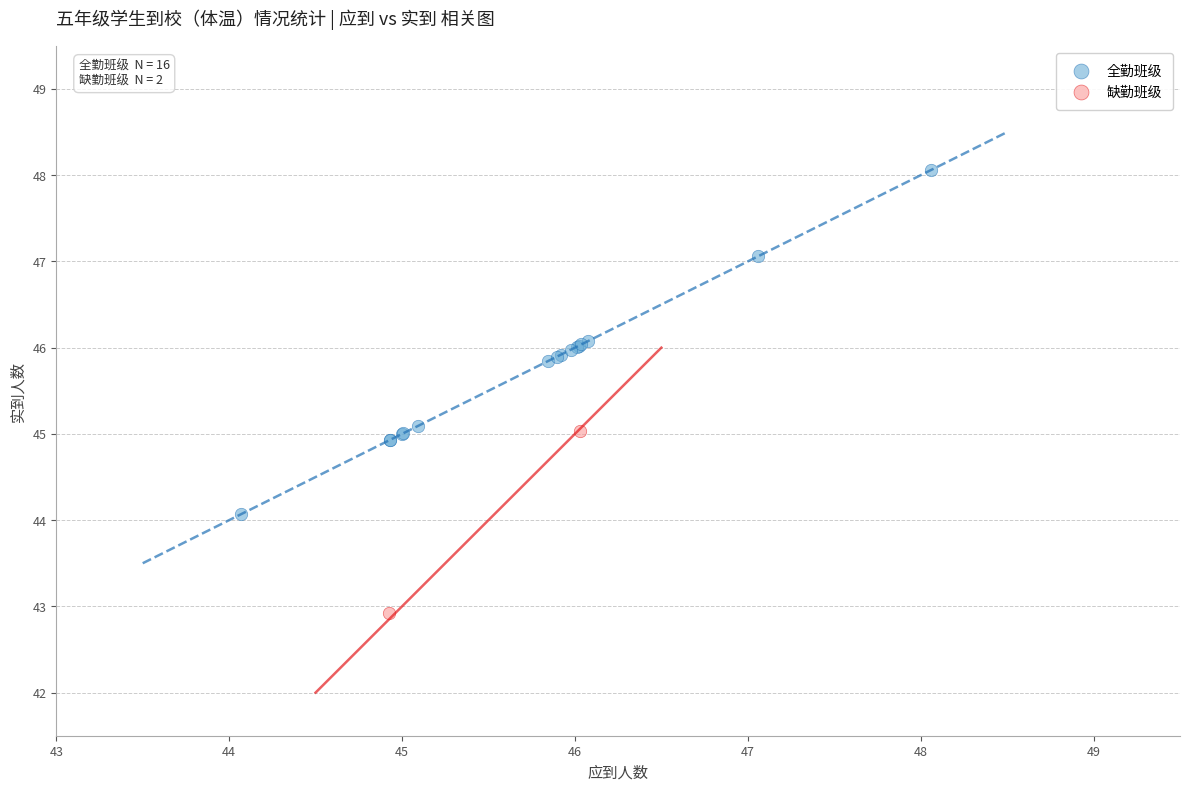

What are all the series names shown in the legend?

全勤班级, 缺勤班级